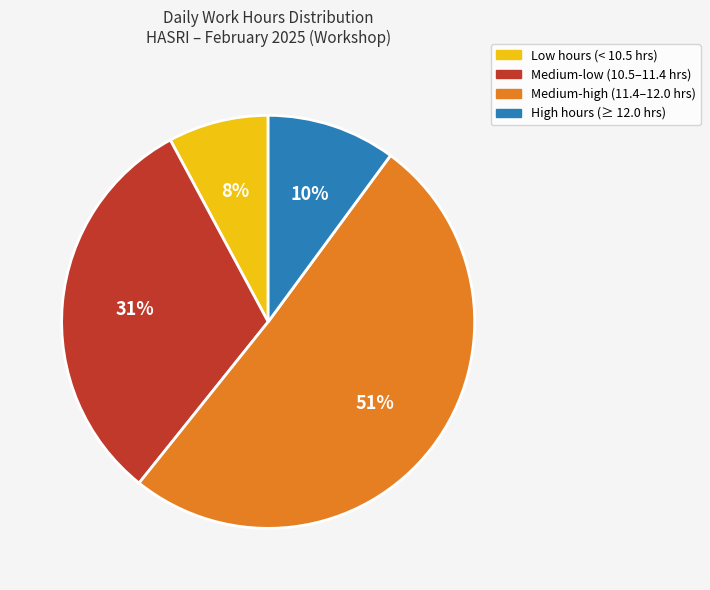

Is there a majority slice in this chart?

Yes